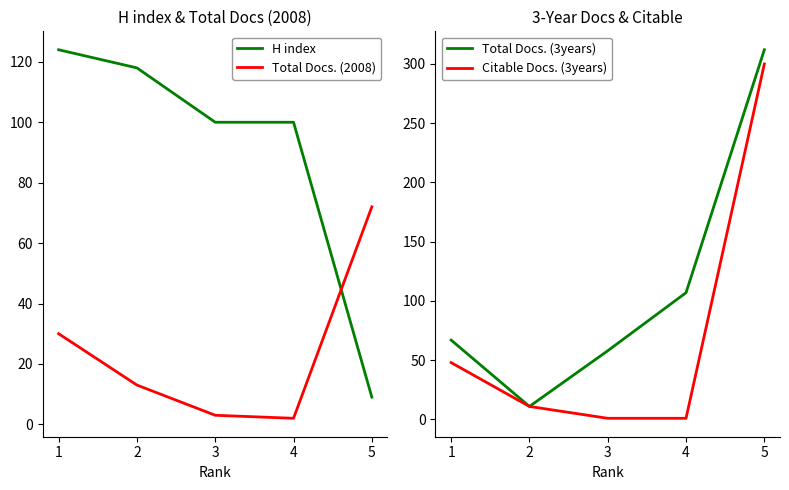

Is it true that Total Docs. (3years) equals 11 at 2?

True